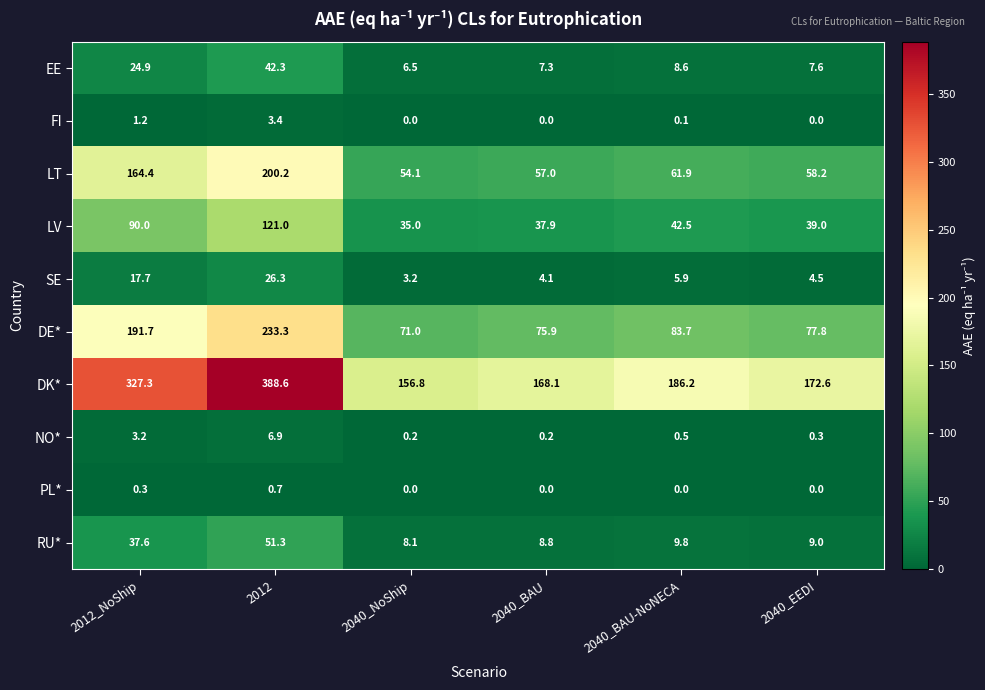

True or false: FI has a value of 0.0 at 2040_EEDI.

True